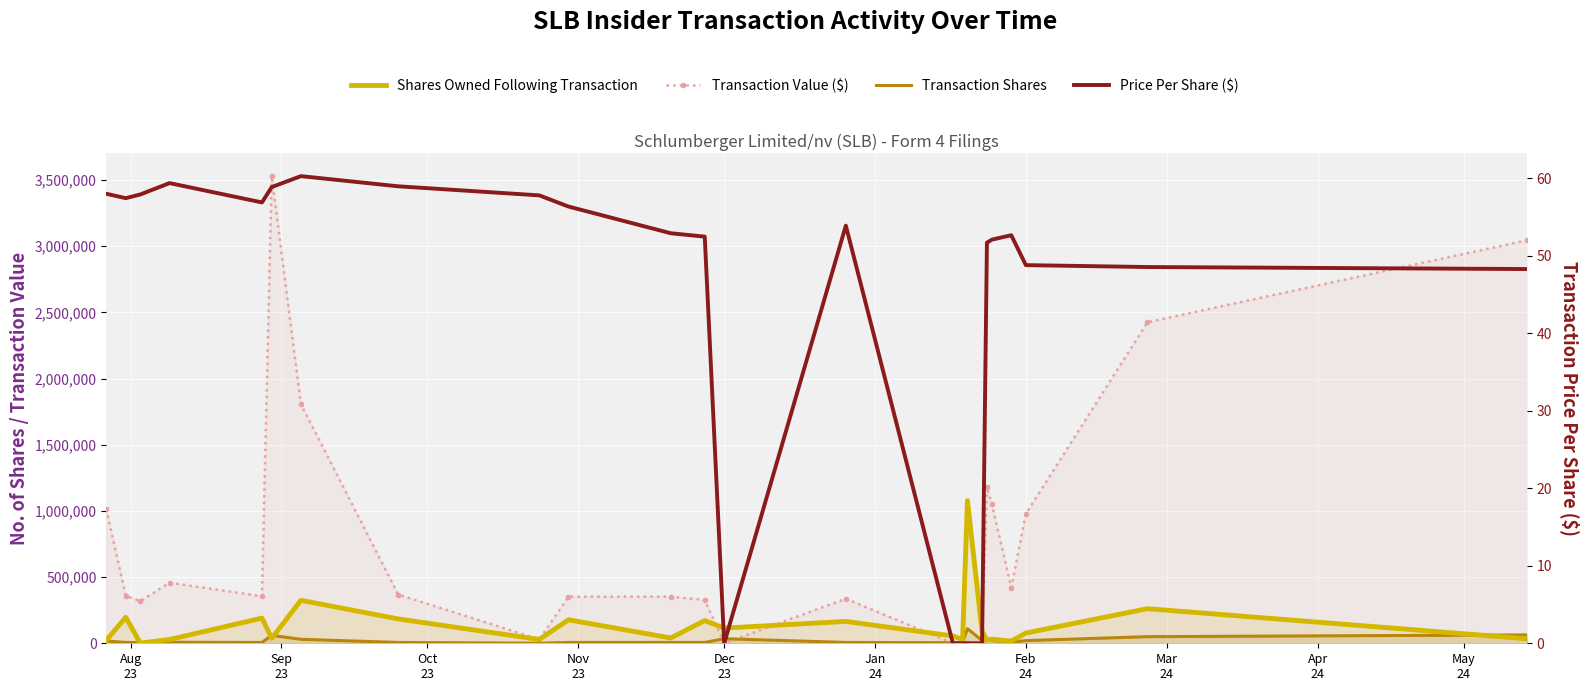

Is the value of Shares Owned Following Transaction at 19 greater than the value of Transaction Shares at 13?

Yes